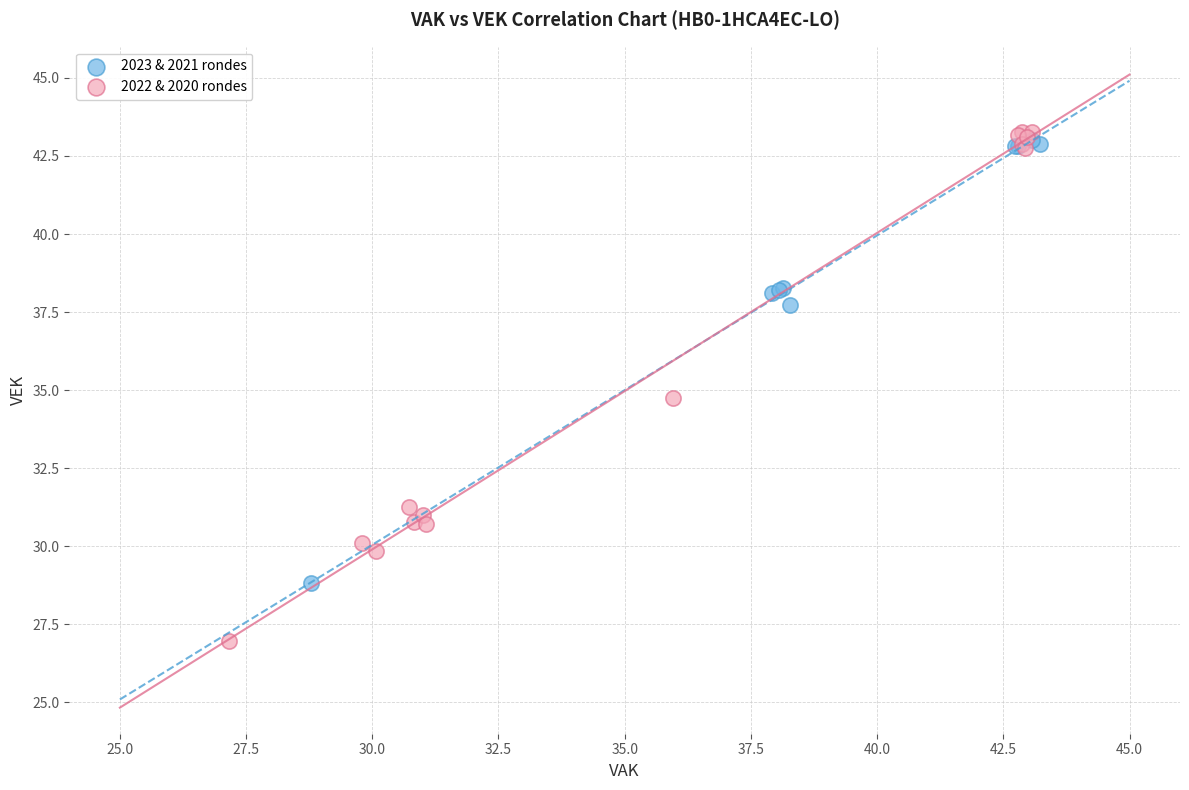

Which series has the largest Y range (max minus min)?

2022 & 2020 rondes